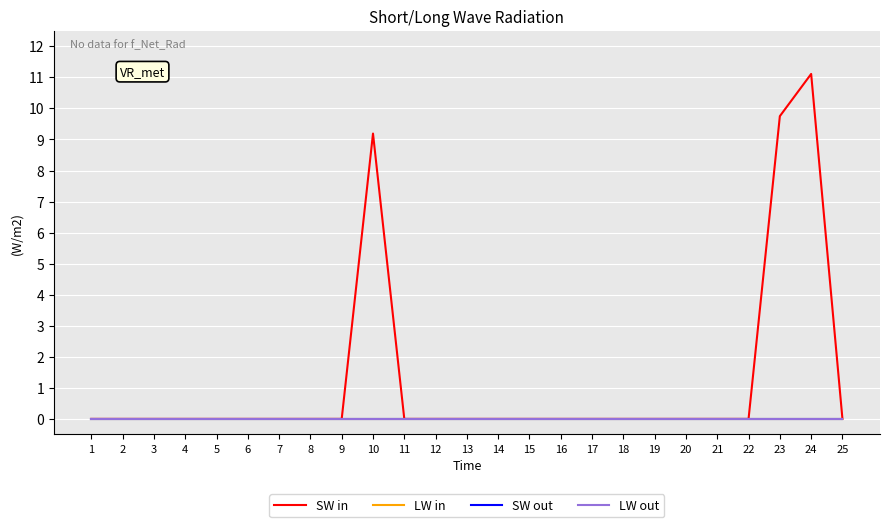

Rank the series by their maximum value, from highest to lowest.

SW in, LW in, SW out, LW out